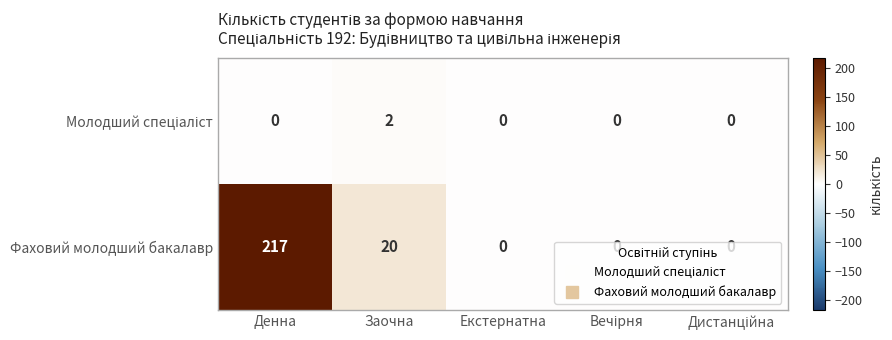

Where is Фаховий молодший бакалавр nearest to the value 108?

Заочна